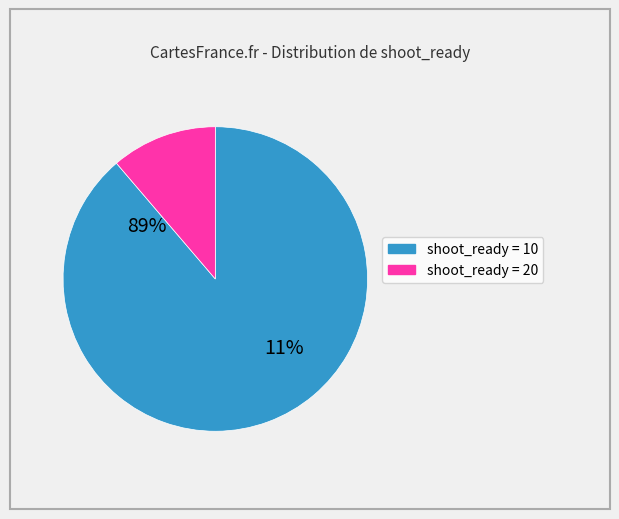

To the nearest percent, what is the combined percentage of 20 and 10?

100%